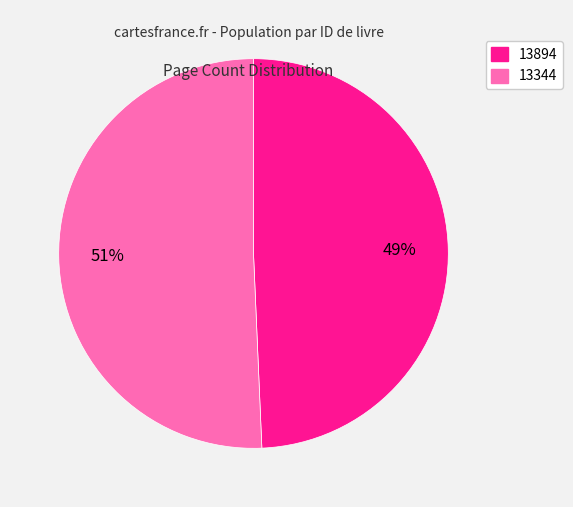

Is it true that 13894 is 36% of the pie?

False